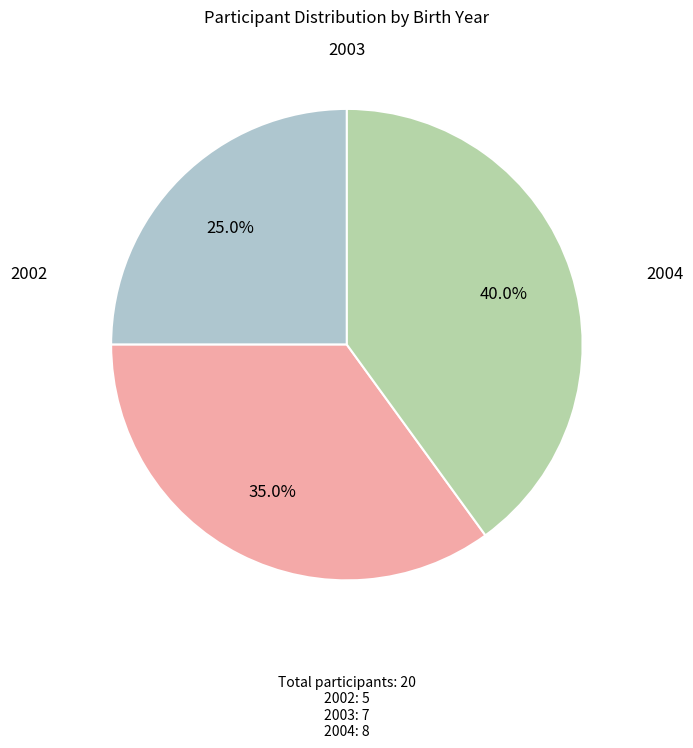

To the nearest percent, what percentage of the pie is 2004?

40%